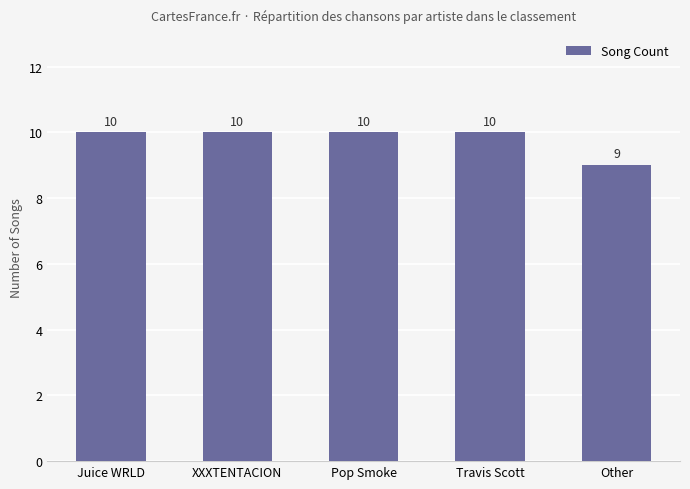

What is the label of the 2nd bar from the left?

XXXTENTACION